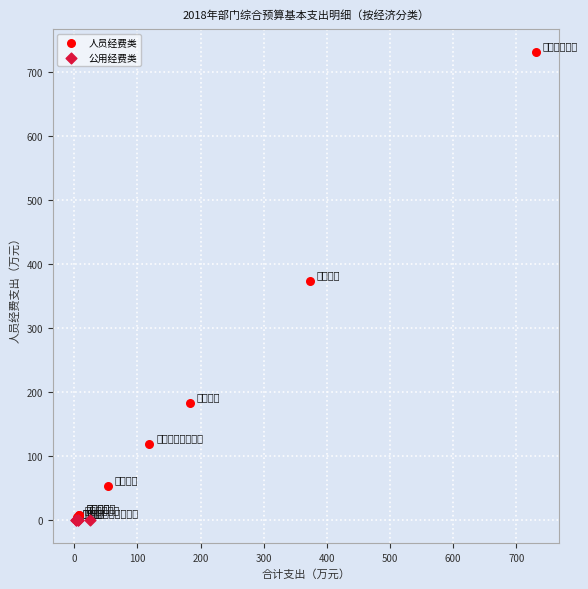

What are all the series names shown in the legend?

人员经费类, 公用经费类